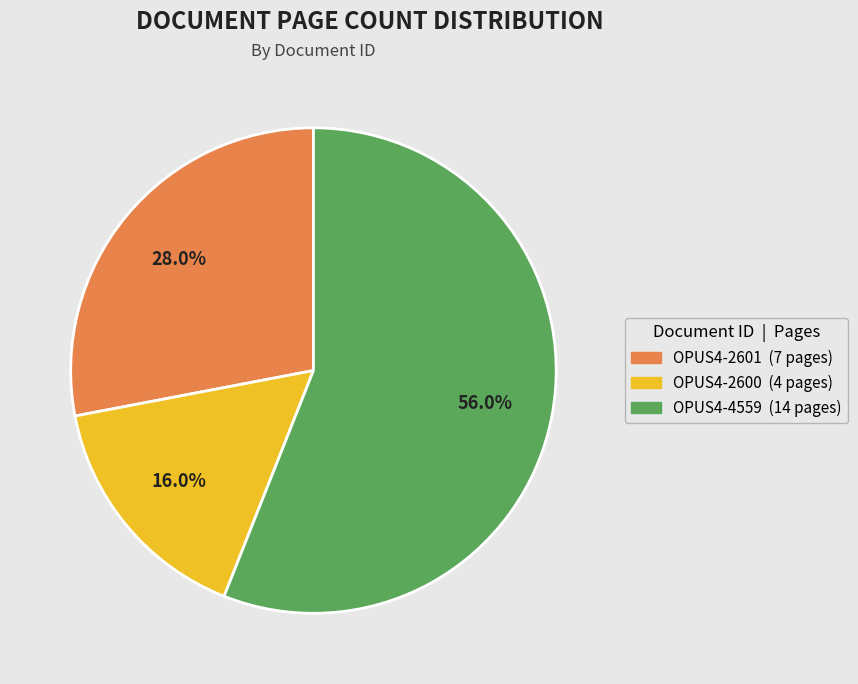

How many segments does this pie chart have?

3